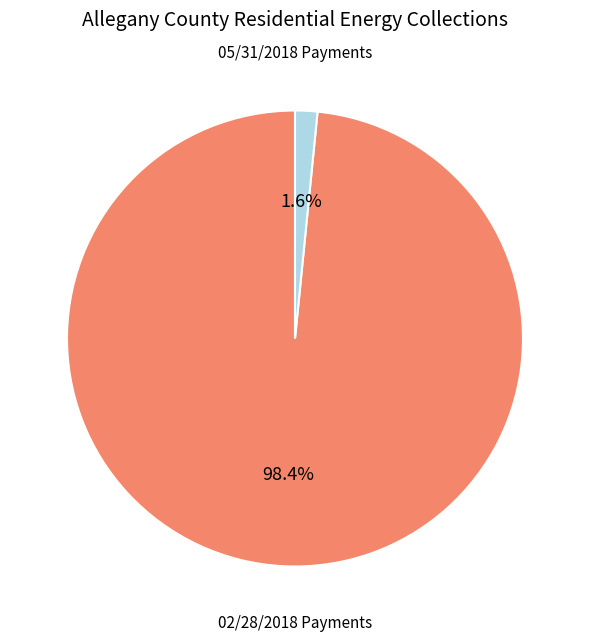

How many segments does this pie chart have?

2